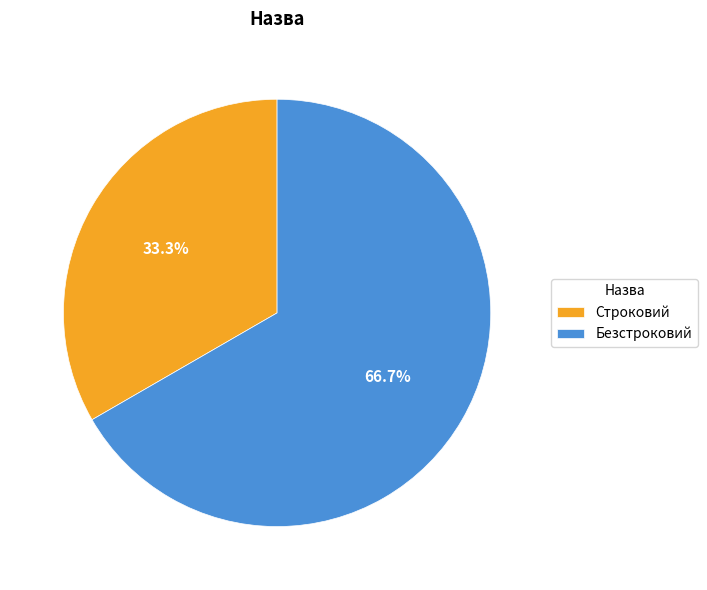

Which category has the smallest portion of the pie?

Строковий